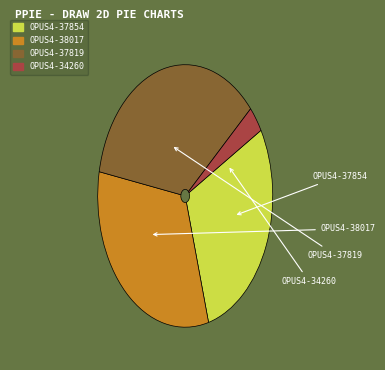

To the nearest percent, what is the difference between the OPUS4-38017 and OPUS4-37819 slice percentages?

3%